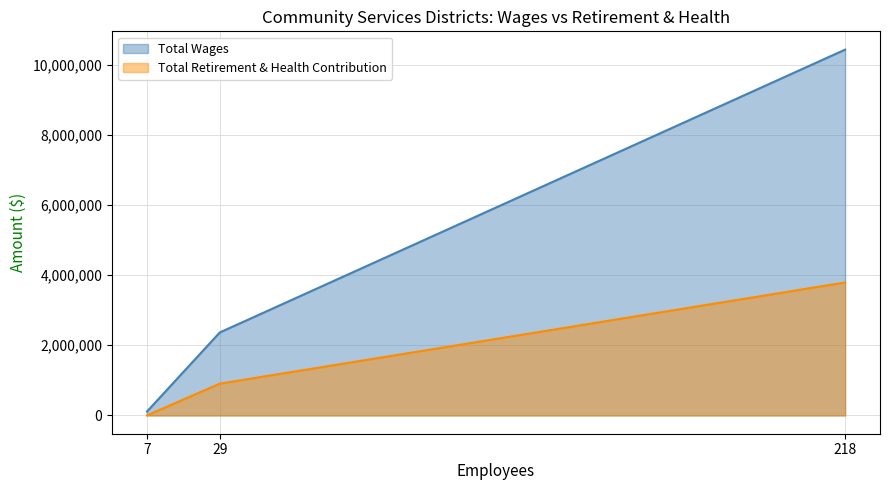

How many data points in Total Retirement & Health Contribution are less than 905372?

1